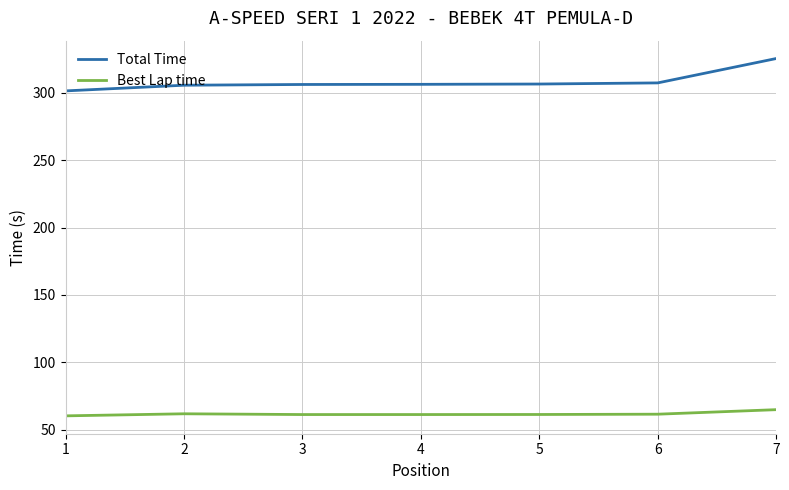

What is the total value across all series at 6?

368.9